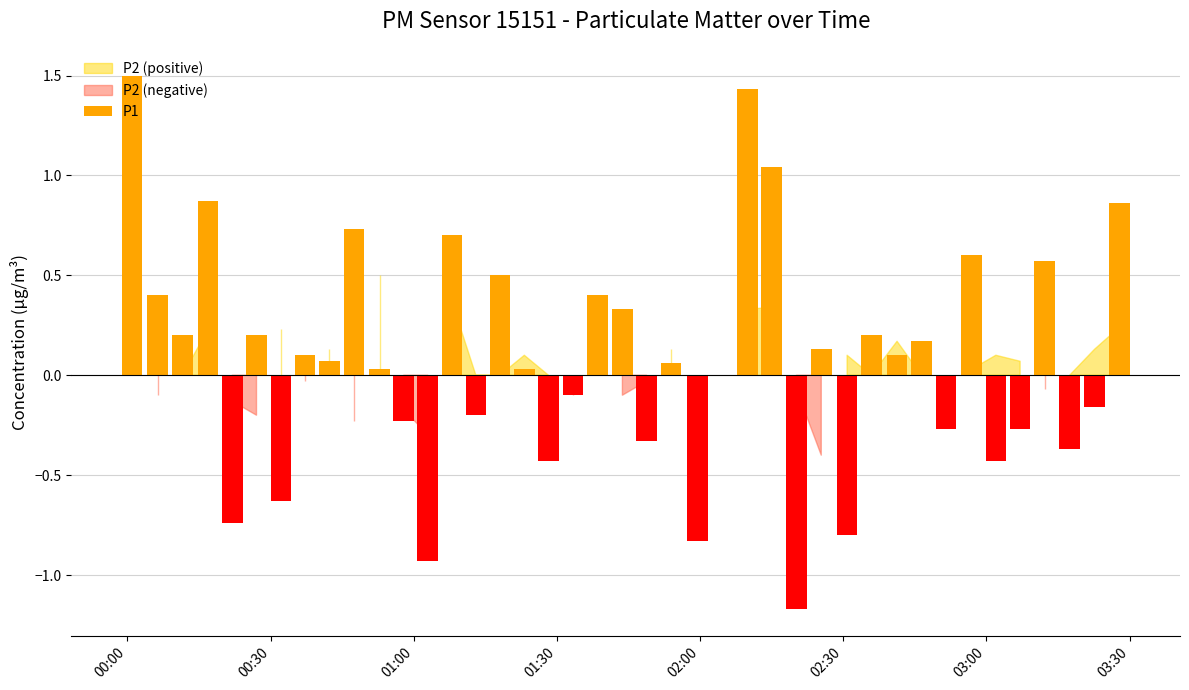

What is the maximum value shown in the chart?

1.5